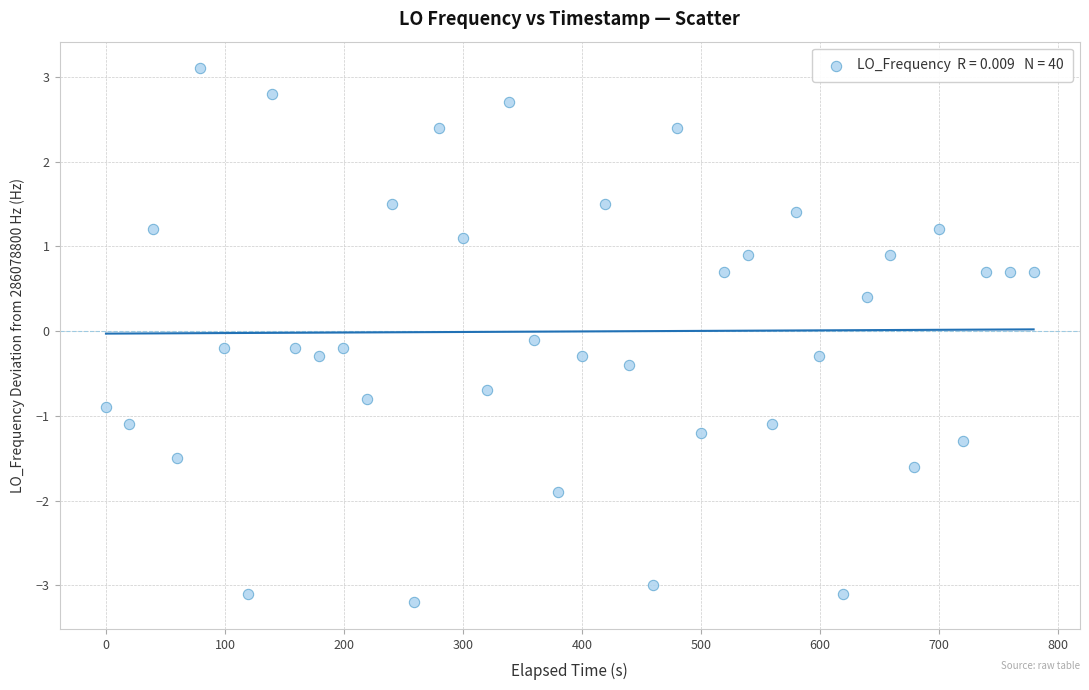

What is the range of X values (max minus min)?

779.8